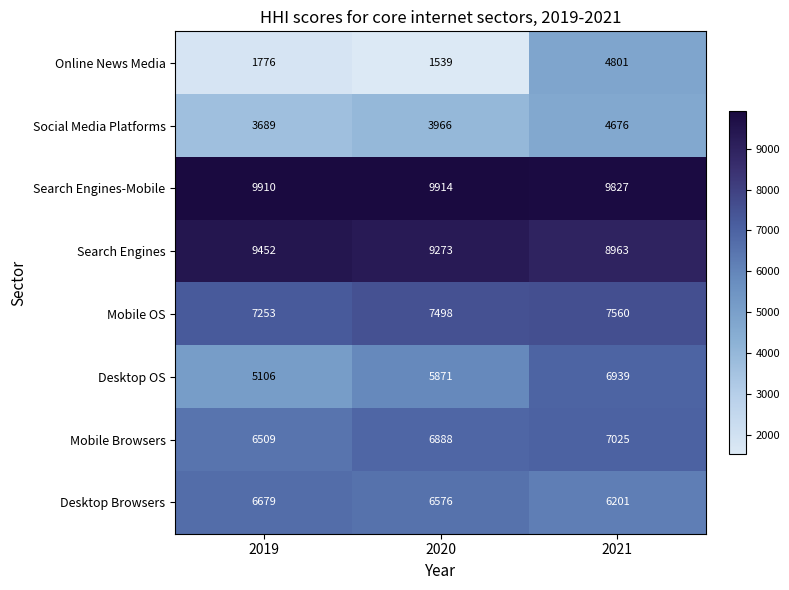

At how many categories does at least one series exceed 4574?

3